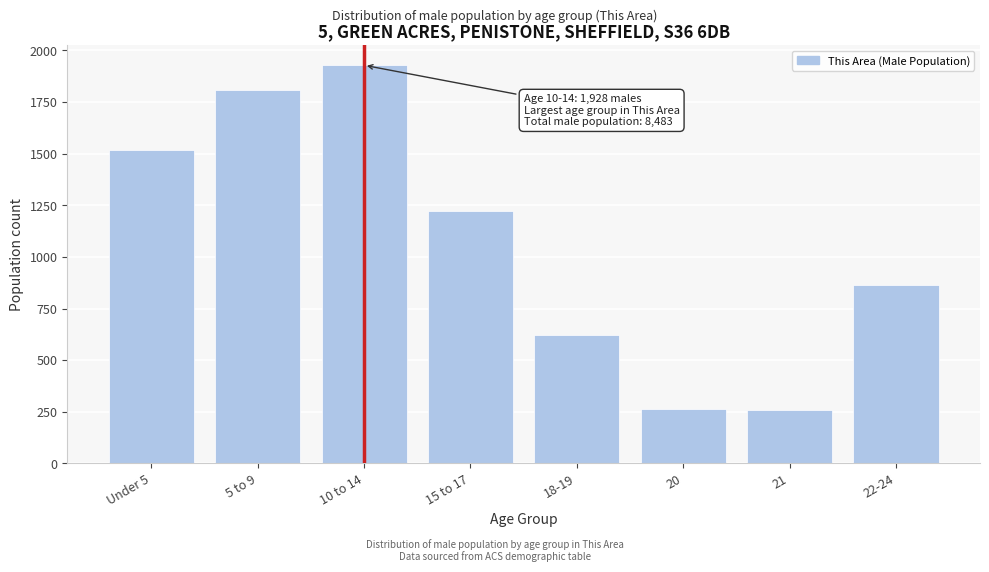

The value at 22-24 is 1492. True or false?

False